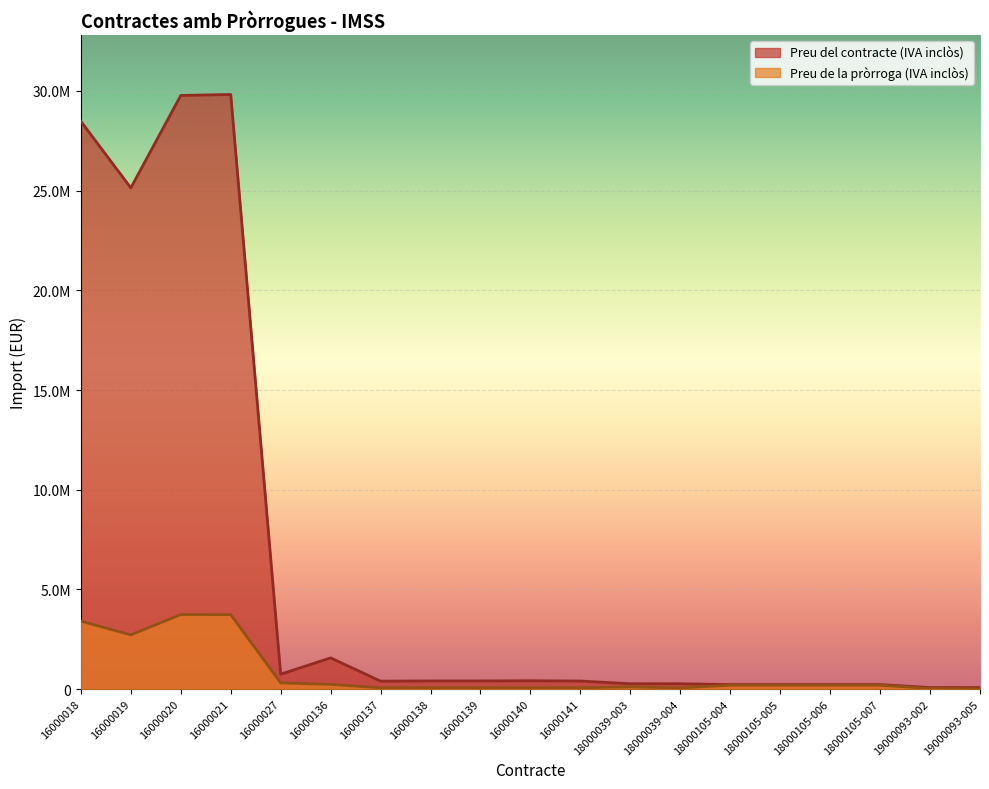

Reading left to right, list all the values displayed in this chart.

Preu de la pròrroga (IVA inclòs): 16000018=3404708.7	16000019=2715878.1	16000020=3734828.5	16000021=3731267.0	16000027=306394.4	16000136=234270.6	16000137=59175.7	16000138=60757.2	16000139=60678.4	16000140=62100.0	16000141=60106.9	18000039-003=105134.4	18000039-004=52567.2	18000105-004=191580.3	18000105-005=191580.3	18000105-006=191580.3	18000105-007=191580.3	19000093-002=27279.3	19000093-005=9093.1
Preu del contracte (IVA inclòs): 16000018=28479795.0	16000019=25140861.8	16000020=29776644.7	16000021=29825689.0	16000027=742774.3	16000136=1561804.1	16000137=394504.8	16000138=405047.9	16000139=404523.0	16000140=414000.0	16000141=400712.6	18000039-003=262862.8	18000039-004=262862.8	18000105-004=222816.2	18000105-005=222816.2	18000105-006=222816.2	18000105-007=222816.2	19000093-002=72744.8	19000093-005=72744.8